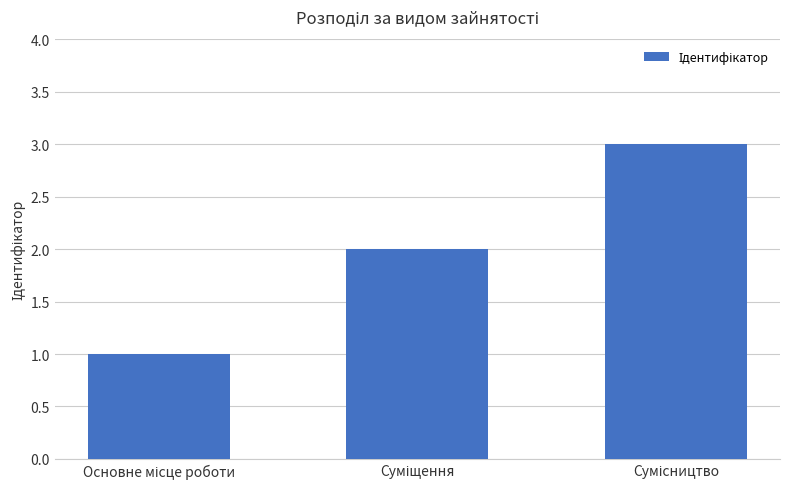

What is the maximum value shown in the chart?

3